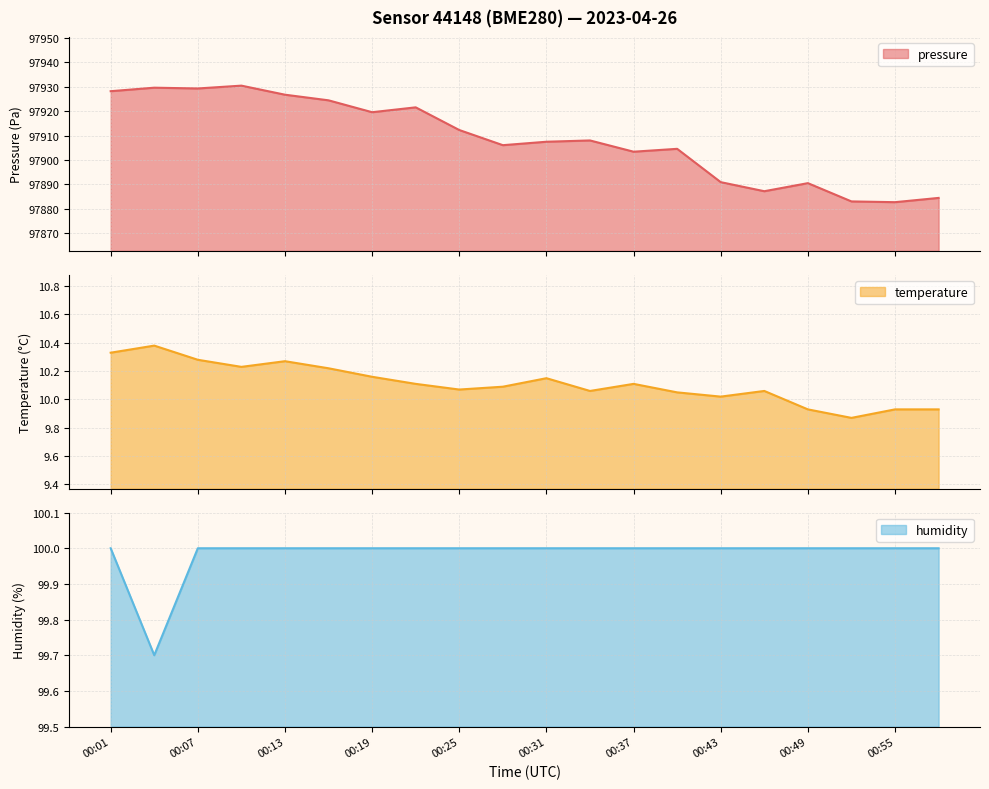

What is the average value of the pressure series?

97908.5